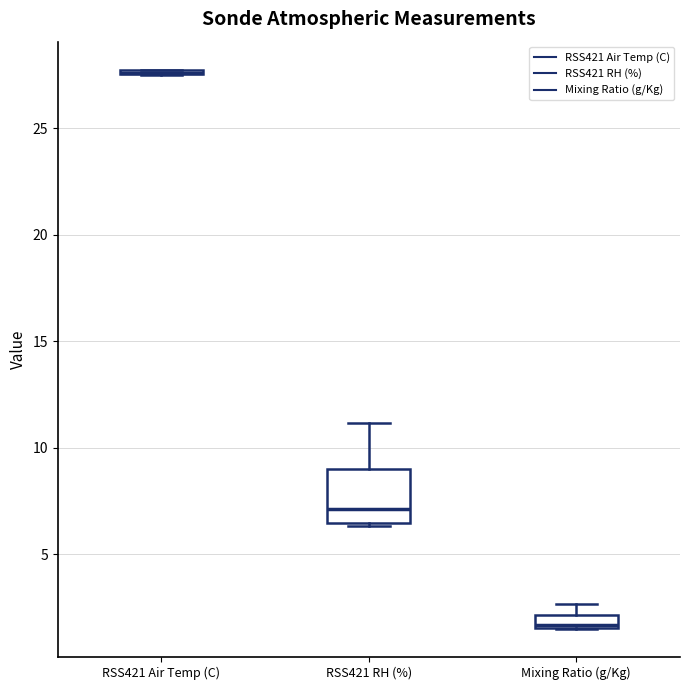

Which box is the tallest, from its lower edge to its upper edge?

RSS421 RH (%)